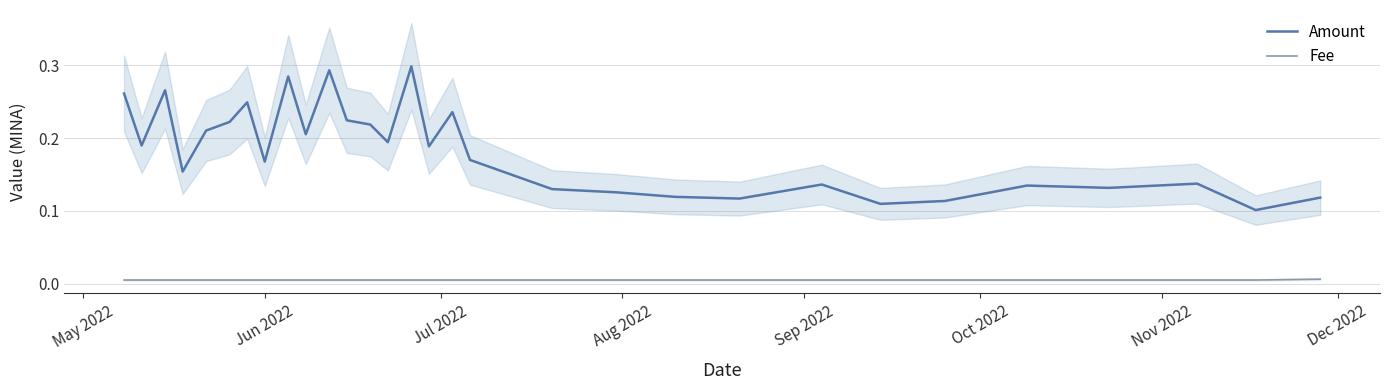

True or false: Amount and Fee cross at least once.

False